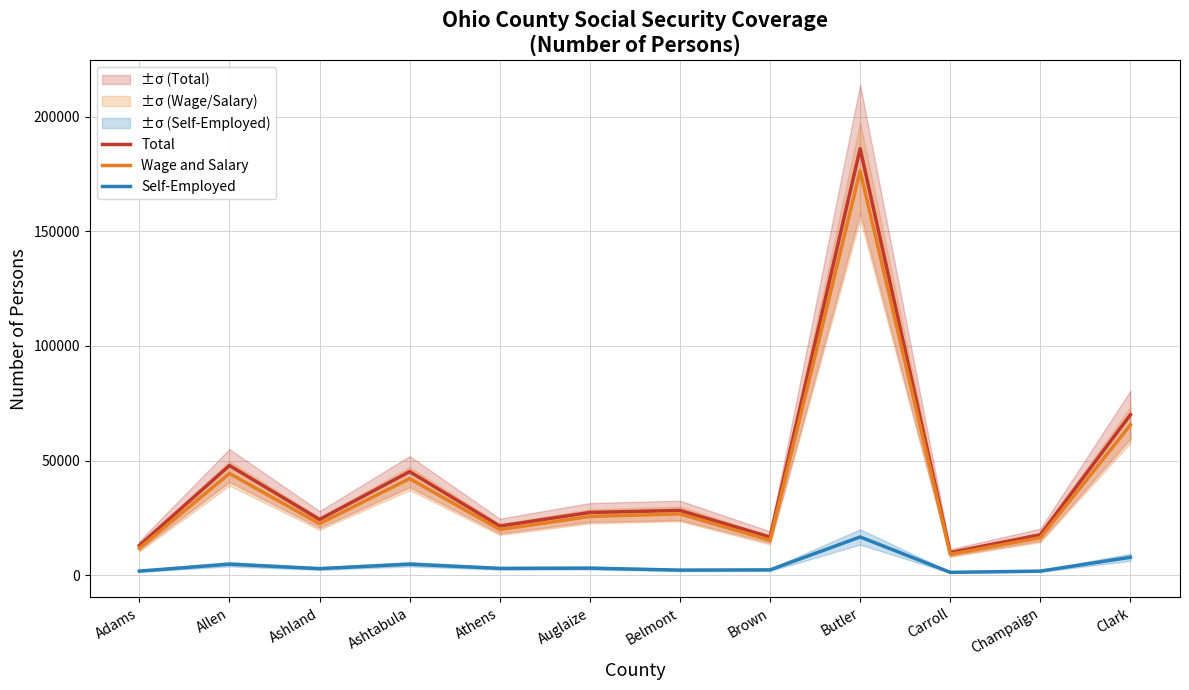

What is the sum of the Total values at Belmont and Auglaize?

55693